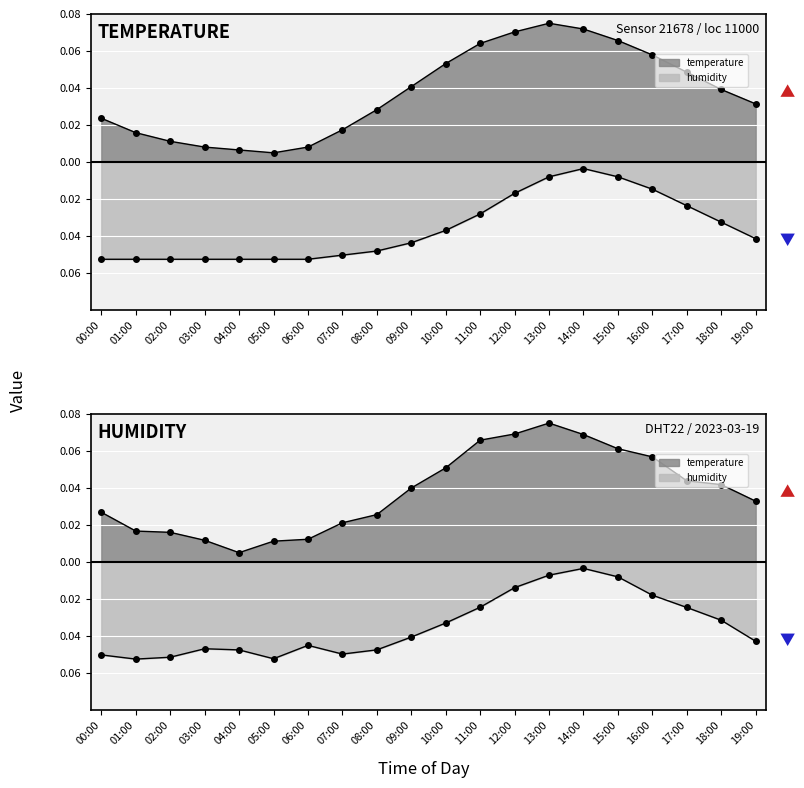

Which series has the largest range (max minus min)?

temperature